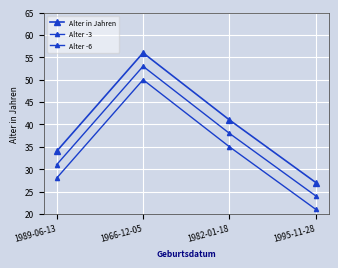

Which series changed the most between 1989-06-13 and 1982-01-18?

Alter in Jahren